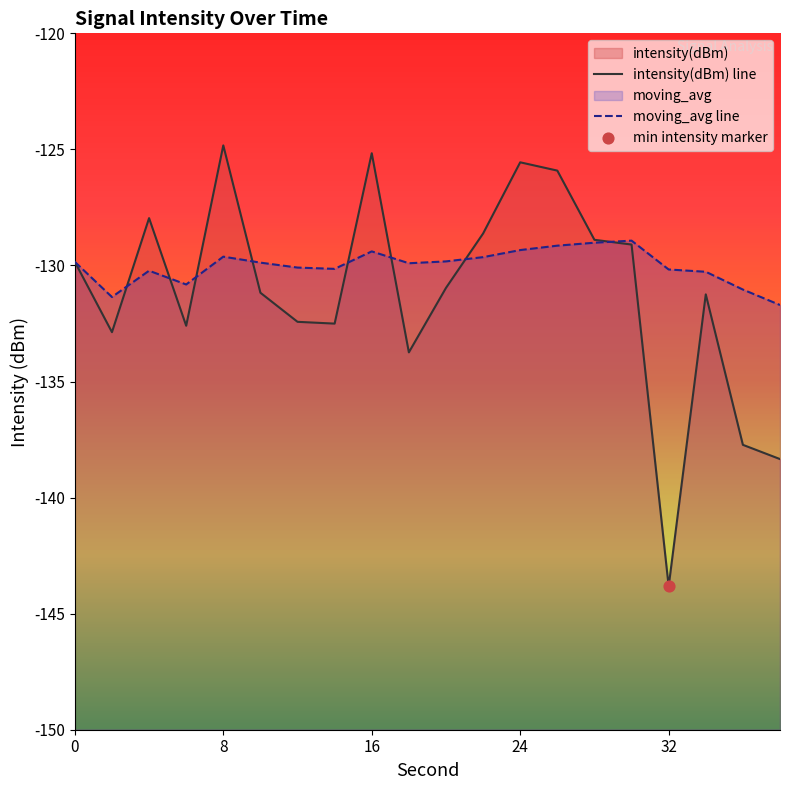

At how many categories does at least one series exceed -125?

1